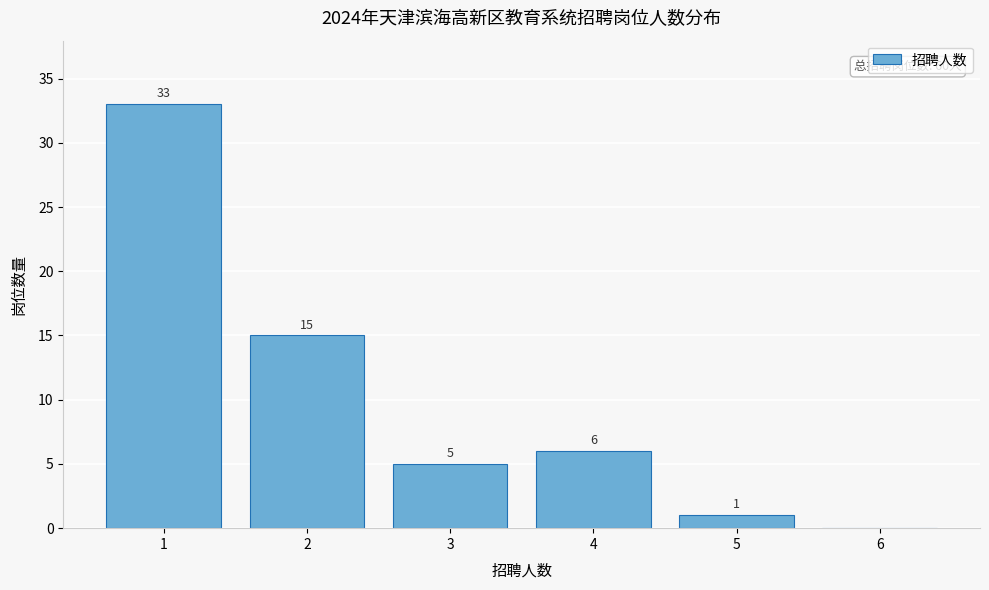

Over which range of the x-axis is the bar tallest?

0.5 to 1.5